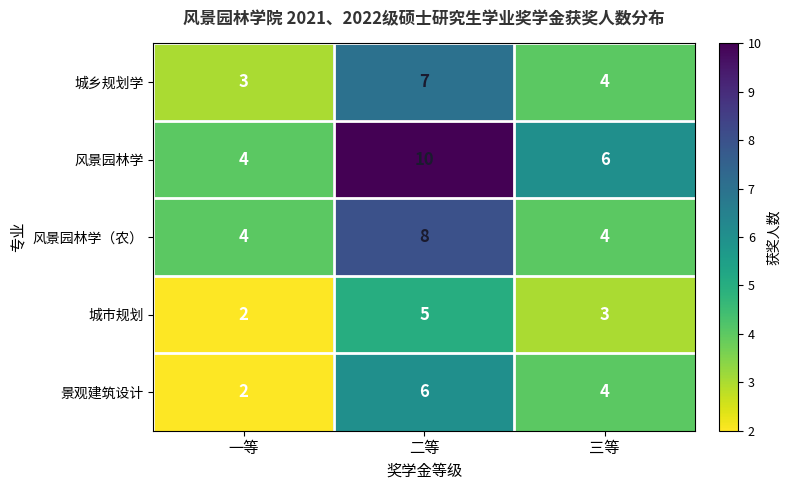

Rank the series by their maximum value, from highest to lowest.

风景园林学, 风景园林学（农）, 城乡规划学, 景观建筑设计, 城市规划